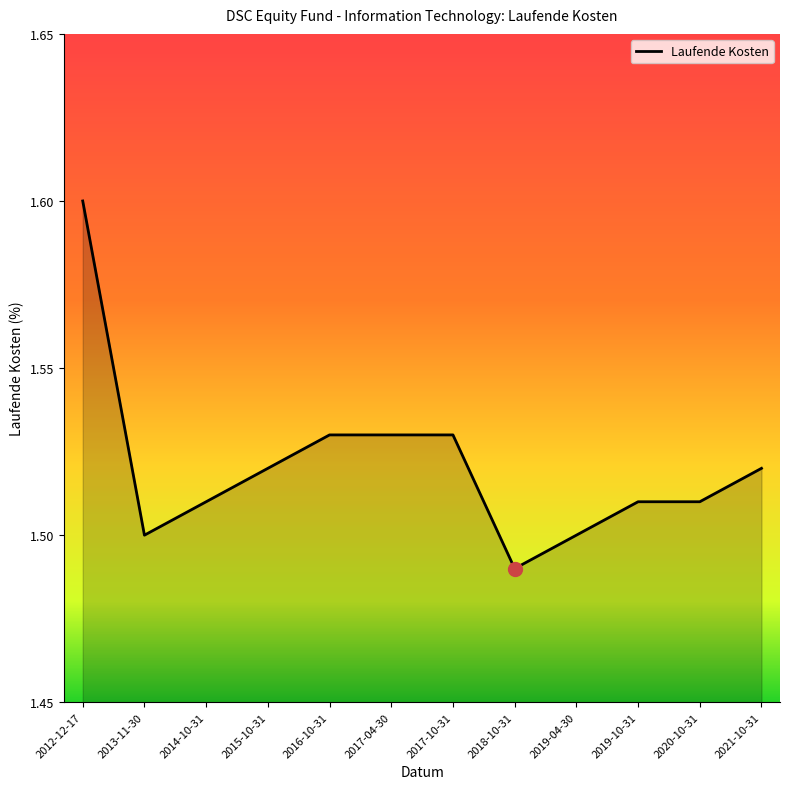

Where is the data nearest to the value 1?

2018-10-31